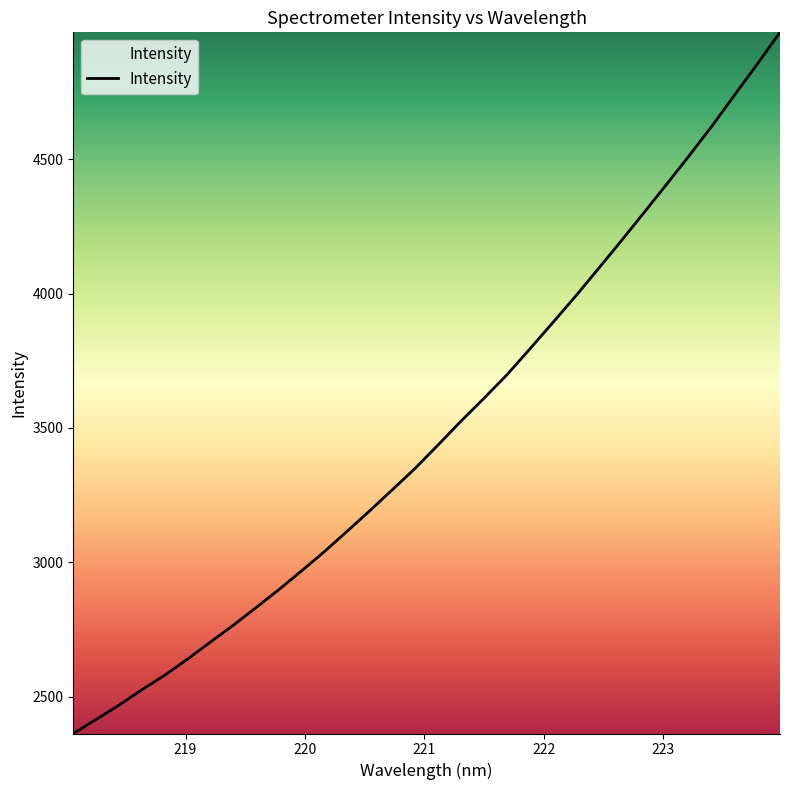

Reading left to right, extract all data points from this chart.

2363.4	2415.6	2468.6	2525.8	2579.8	2639.7	2702.9	2765.4	2831.1	2897.9	2967.9	3039.4	3115.3	3192.3	3271.2	3350.9	3437.4	3525.5	3609.9	3696.5	3792.0	3889.3	3987.5	4089.7	4192.7	4298.0	4404.0	4511.4	4621.7	4737.5	4853.2	4971.5